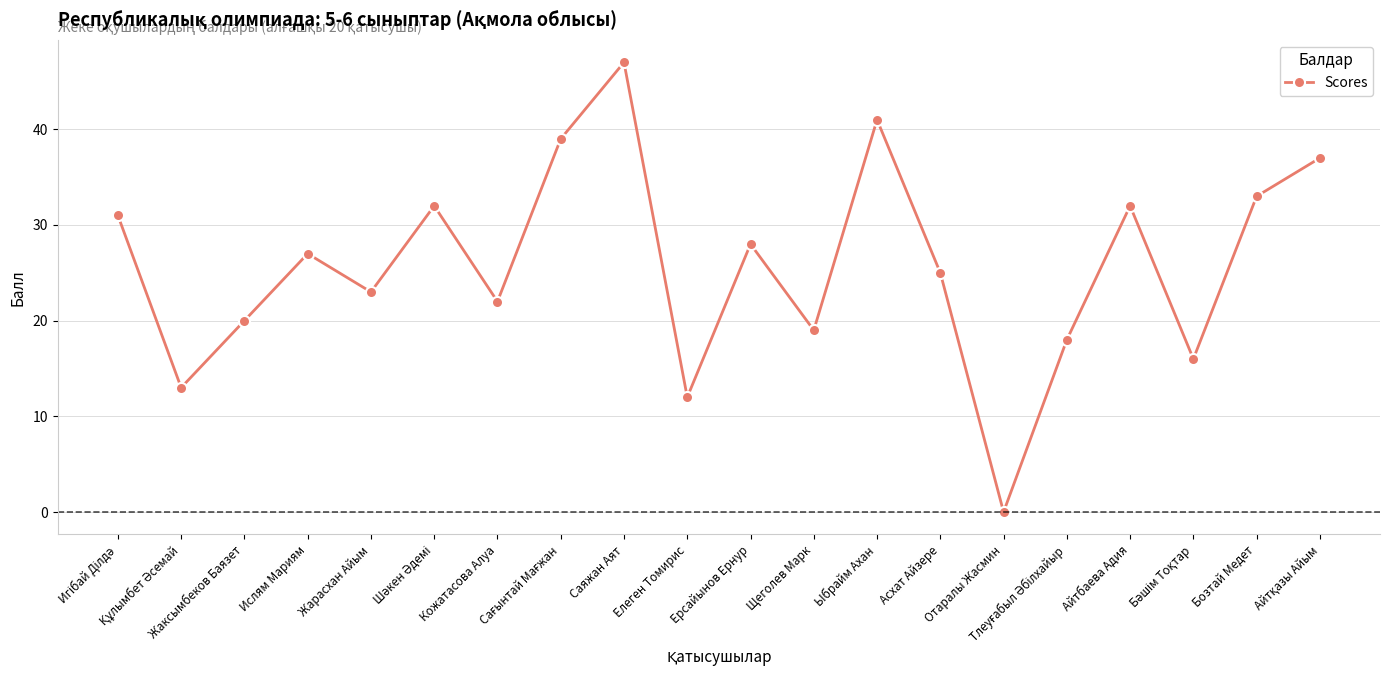

How many interior local valleys (lower than both neighbors) does the data have?

7